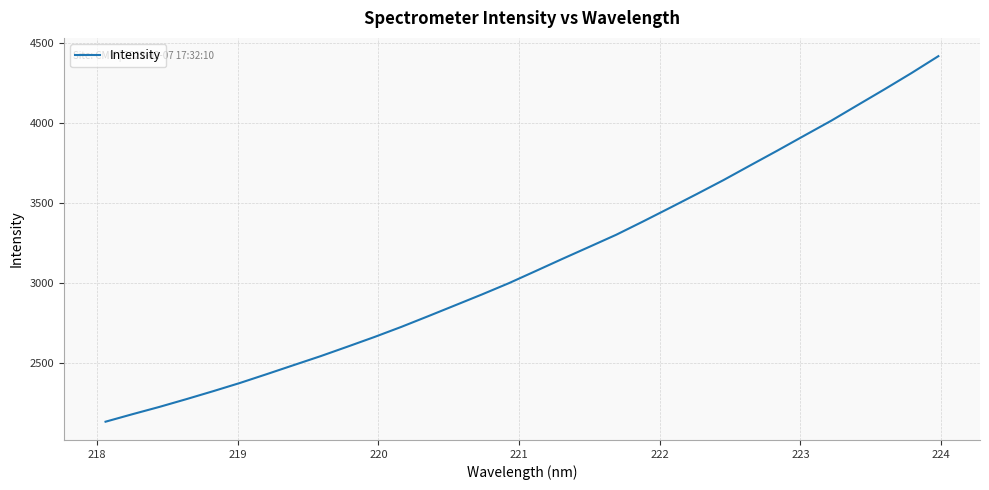

What is the smallest value displayed?

2131.3